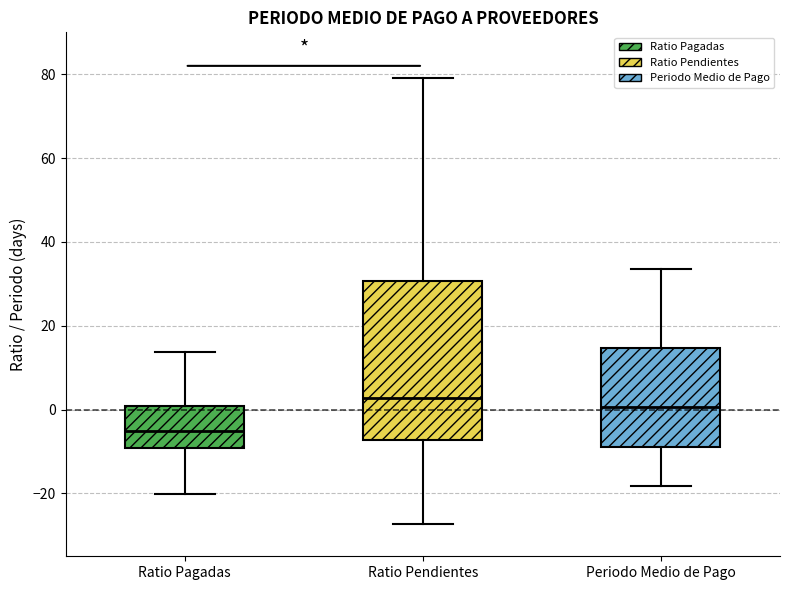

Comparing the boxes themselves (not the whiskers), which one is the tallest?

Ratio Pendientes